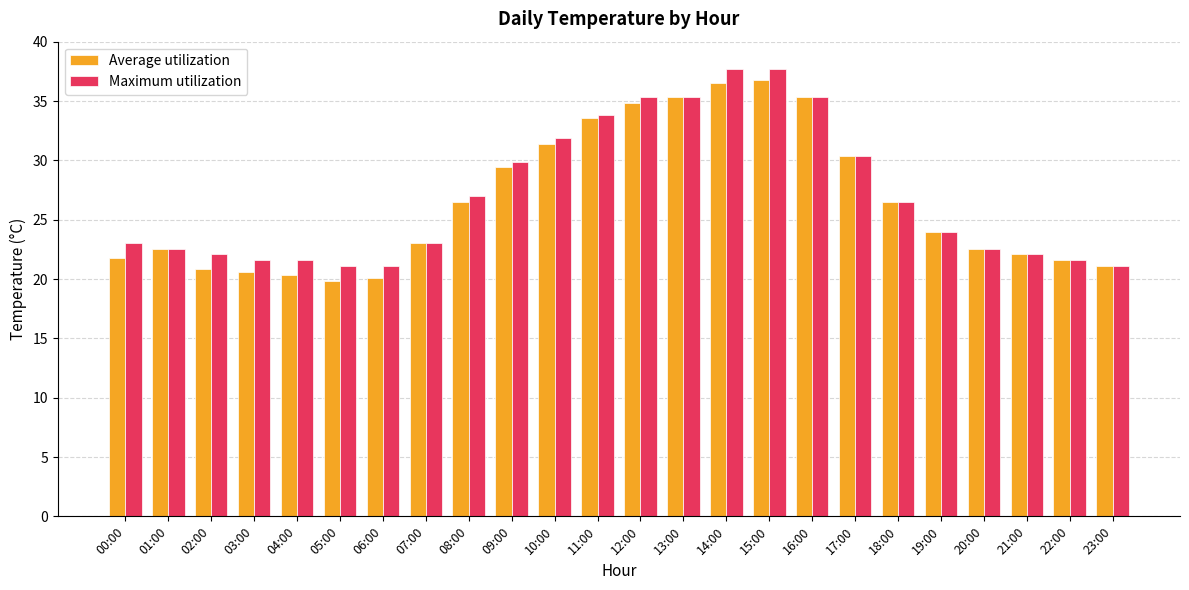

List the series in order of their overall mean, lowest first.

Average utilization, Maximum utilization